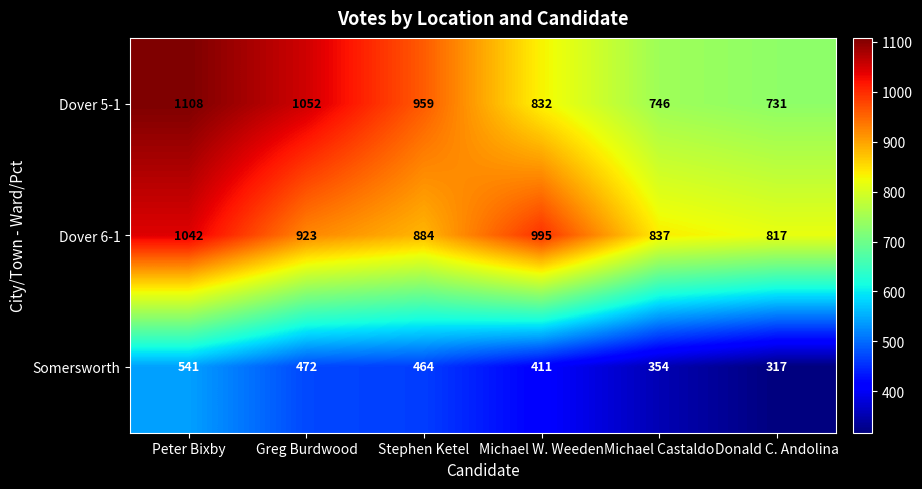

What value does the Somersworth series have at Peter Bixby?

541